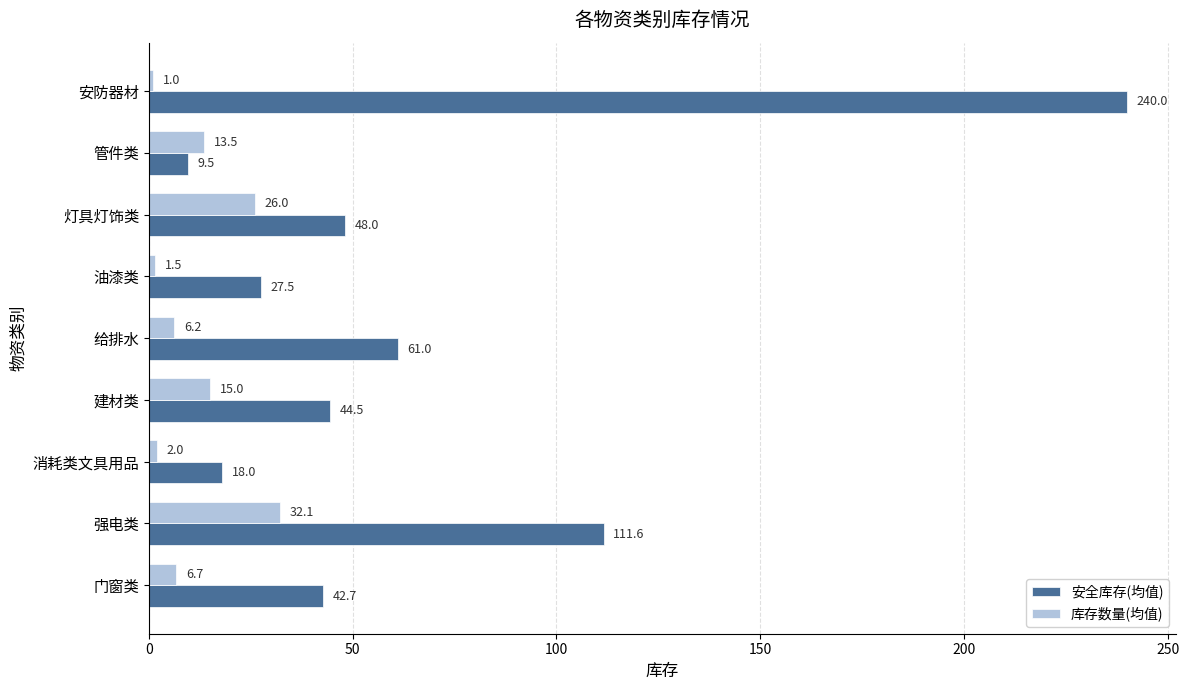

Rank the series by their maximum value, from lowest to highest.

库存数量(均值), 安全库存(均值)